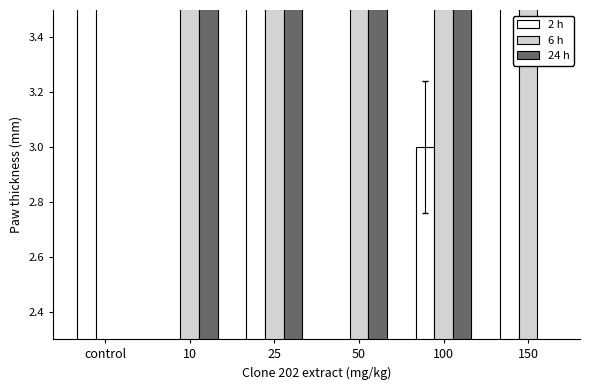

At which label is 2 h closest to 4?

150